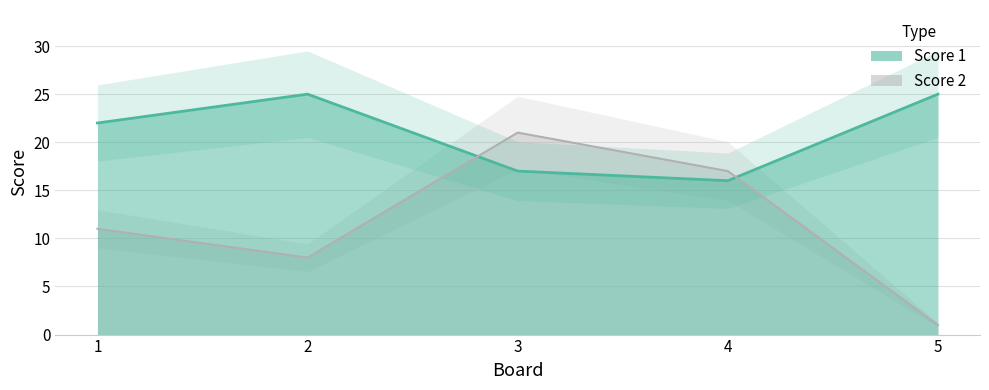

At which label is Score 1 closest to 20?

1